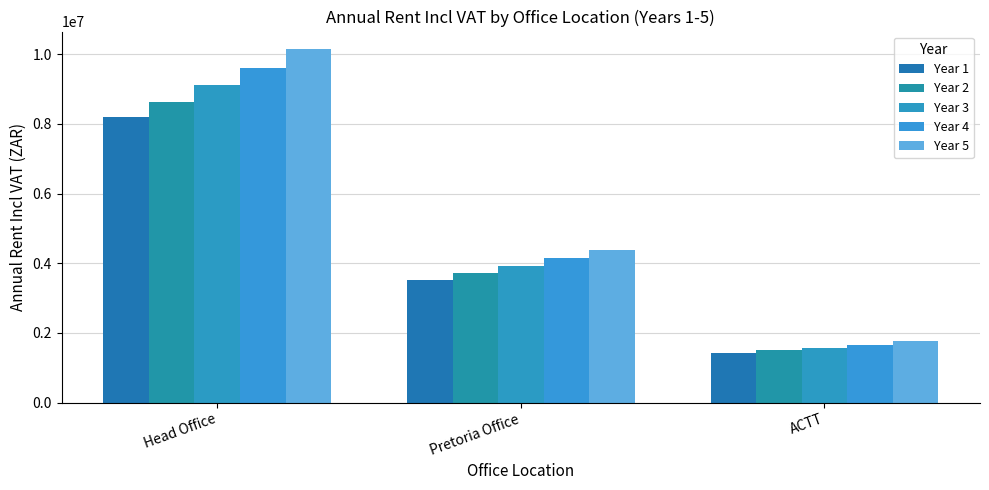

What is the maximum value for Year 2?

8636576.2